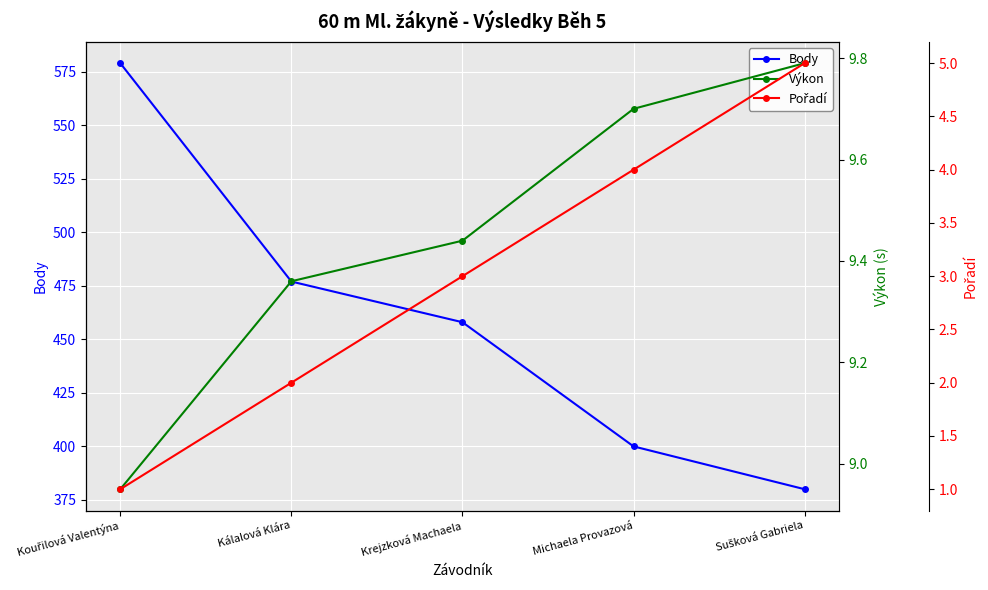

Which label corresponds to the largest value in the chart?

Kouřilová Valentýna